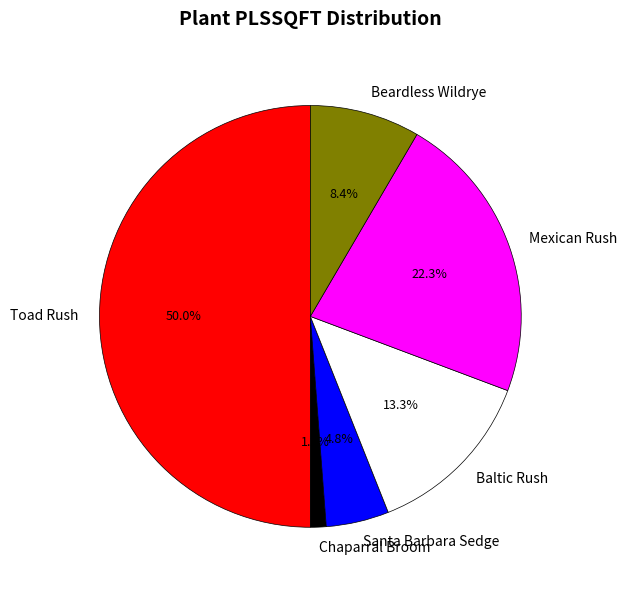

To the nearest percent, what is the difference between the largest and smallest slice percentages?

49%